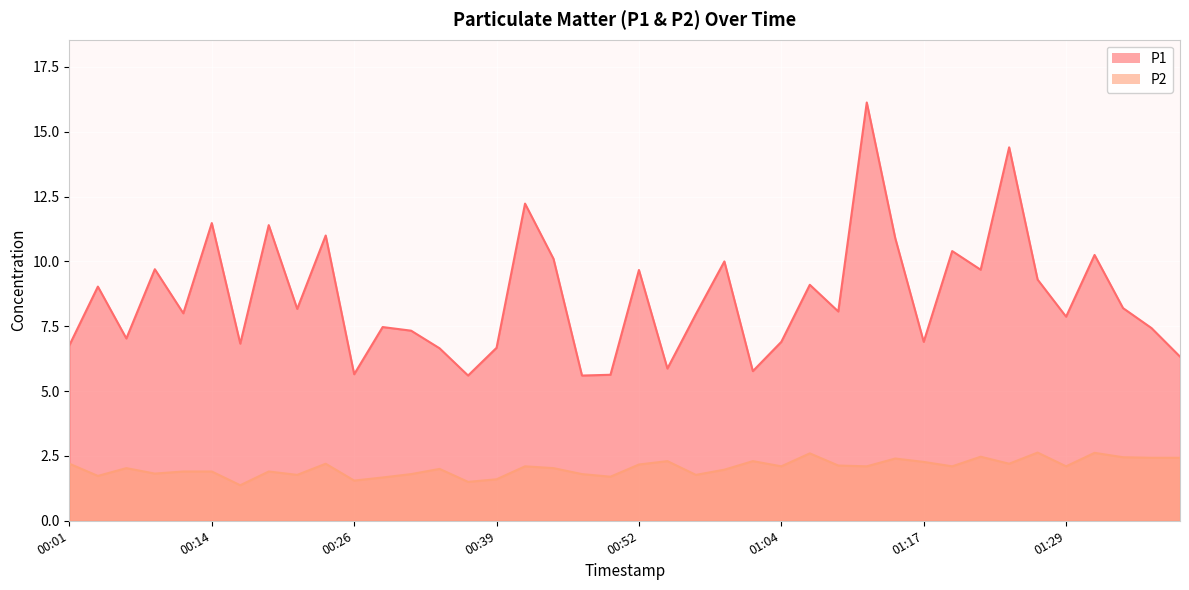

What is the label of the 37th point from the right?

00:09